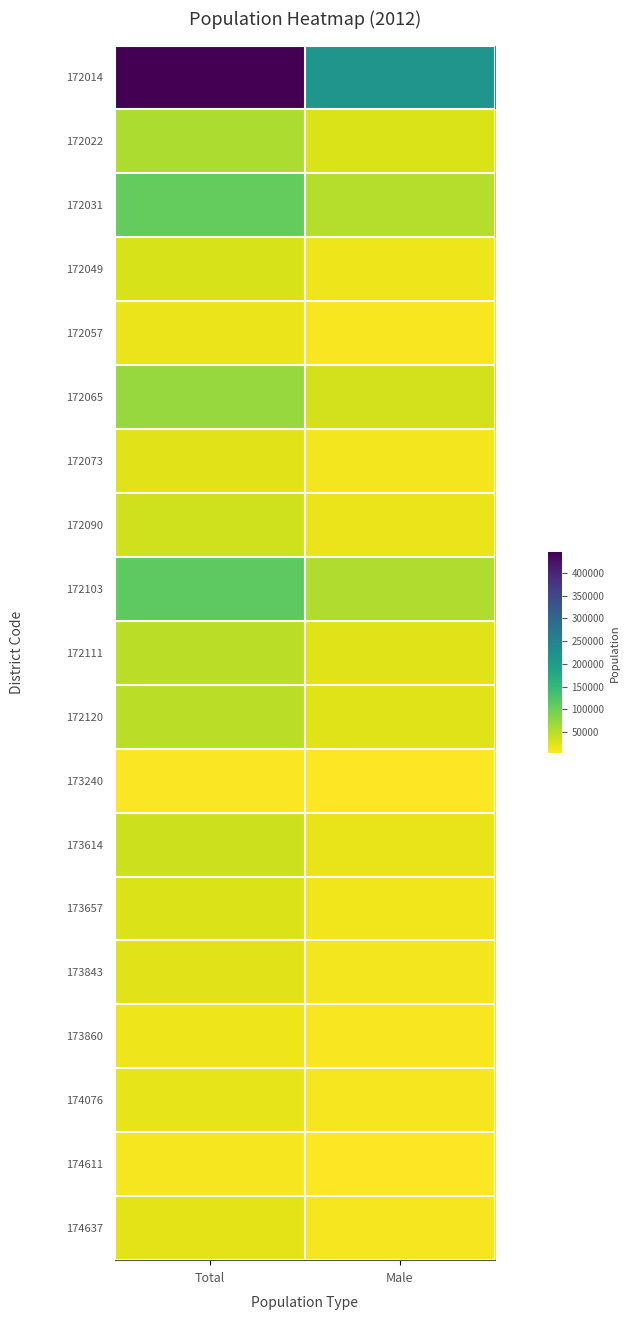

Reading left to right, extract all data points from this chart.

172014: Total=445432	Male=214704
172022: Total=57851	Male=27465
172031: Total=108134	Male=52357
172049: Total=30599	Male=14474
172057: Total=16833	Male=7790
172065: Total=71952	Male=33913
172073: Total=23442	Male=11090
172090: Total=34884	Male=16814
172103: Total=112785	Male=54969
172111: Total=48876	Male=24042
172120: Total=48273	Male=24509
173240: Total=6173	Male=3029
173614: Total=37582	Male=18328
173657: Total=26882	Male=13035
173843: Total=23018	Male=10869
173860: Total=14582	Male=6940
174076: Total=19316	Male=9326
174611: Total=9711	Male=4632
174637: Total=20405	Male=9615